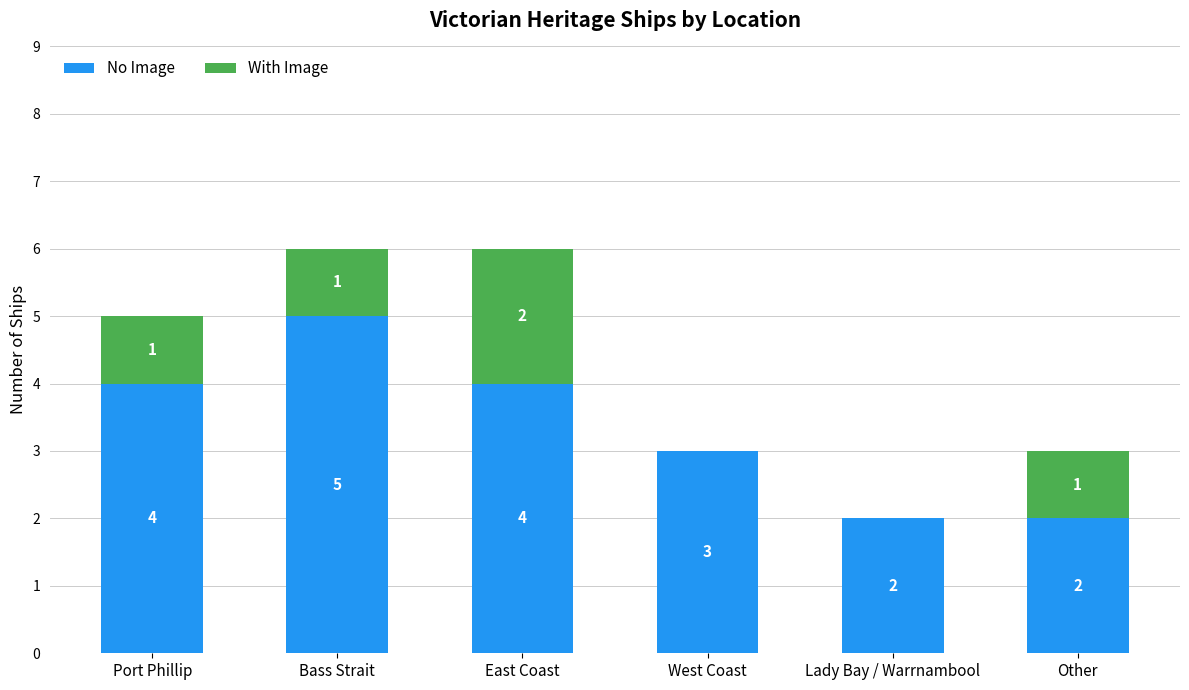

What is the total value across all series at Bass Strait?

6